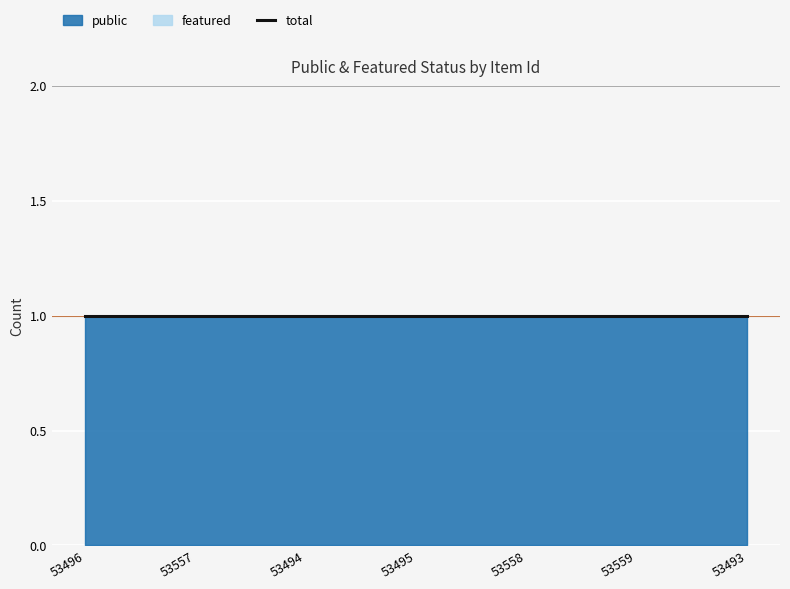

What is the label of the 5th point from the right?

53494